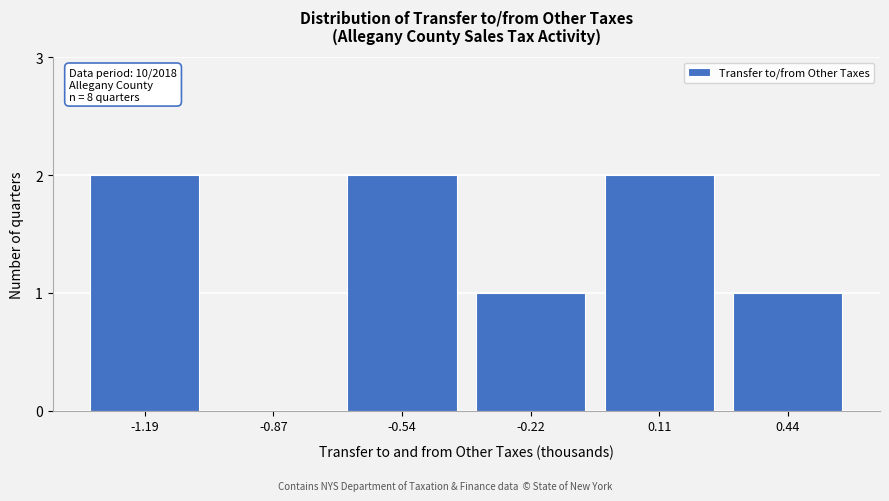

Approximately how many times larger is the value at -1.19 compared to 0.11?

1.0